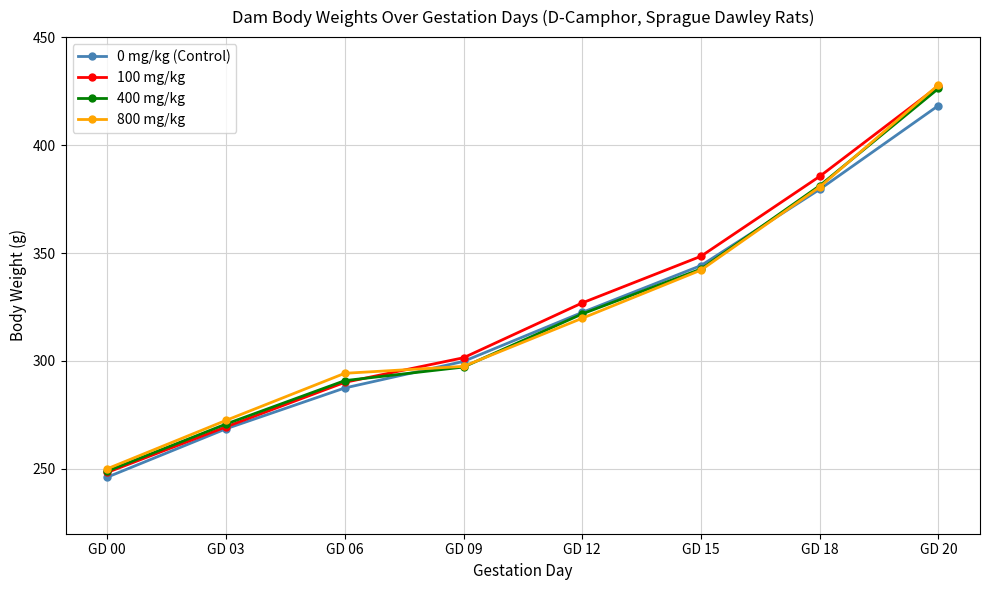

What is the difference between the maximum and minimum values in the 800 mg/kg series?

177.8